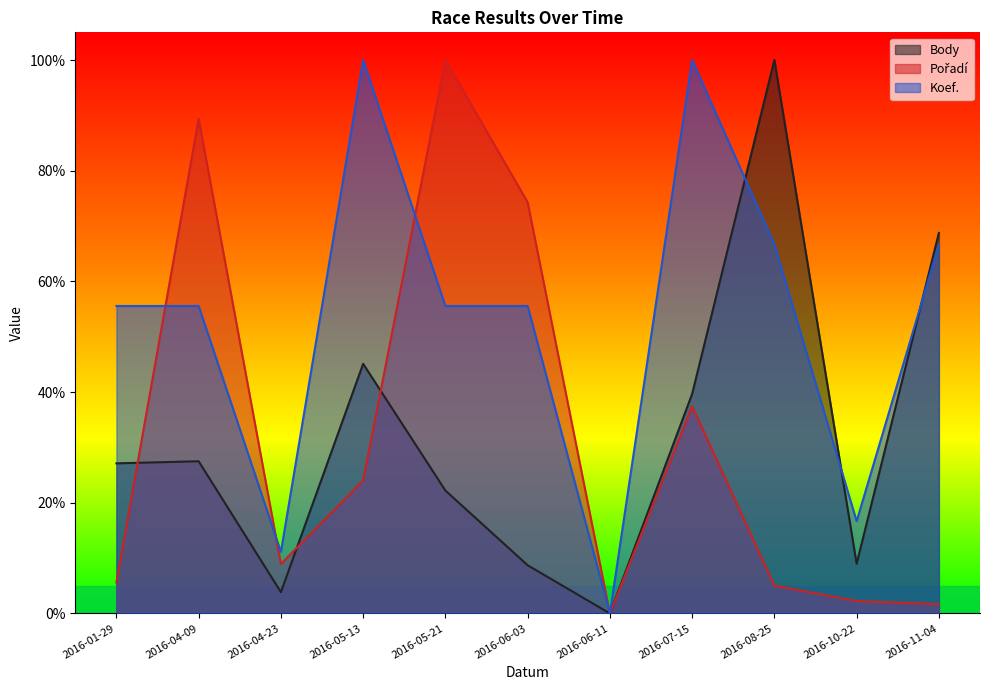

What is the total value across all series at 2016-05-21?

177.8